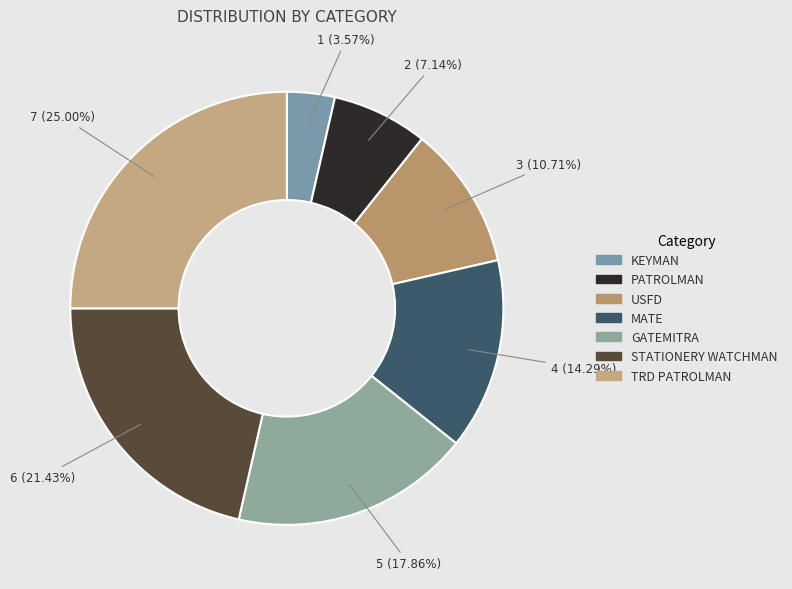

To the nearest percent, what is the difference between the USFD and TRD PATROLMAN slice percentages?

14%